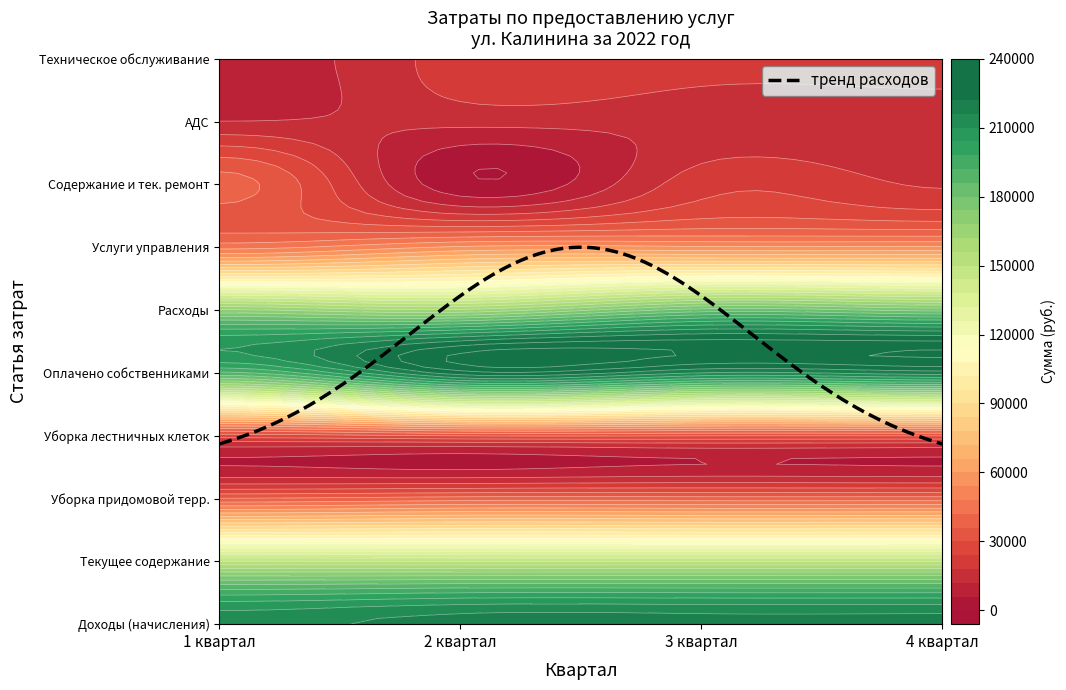

Reading right to left, transcribe all the data shown in this chart.

Доходы (начисления): 4 квартал=218629.5	3 квартал=218629.5	2 квартал=218629.5	1 квартал=213780.6
Текущее содержание: 4 квартал=149791.5	3 квартал=149791.5	2 квартал=149791.5	1 квартал=150169.5
Уборка придомовой терр.: 4 квартал=38549.3	3 квартал=38549.3	2 квартал=38549.3	1 квартал=36440.8
Уборка лестничных клеток: 4 квартал=30288.7	3 квартал=30288.7	2 квартал=30288.7	1 квартал=27170.3
Оплачено собственниками: 4 квартал=219207.1	3 квартал=216030.5	2 квартал=225437.5	1 квартал=190811.2
Расходы: 4 квартал=178214.2	3 квартал=182502.2	2 квартал=163243.9	1 квартал=168762.9
Услуги управления: 4 квартал=54932.7	3 квартал=54932.7	2 квартал=54932.7	1 квартал=45758.3
Содержание и тек. ремонт: 4 квартал=17271.0	3 квартал=21559.0	2 квартал=1732.0	1 квартал=38384.0
АДС: 4 квартал=13767.6	3 квартал=13767.6	2 квартал=13767.6	1 квартал=12116.5
Техническое обслуживание: 4 квартал=20651.4	3 квартал=20651.4	2 квартал=20651.4	1 квартал=6883.8